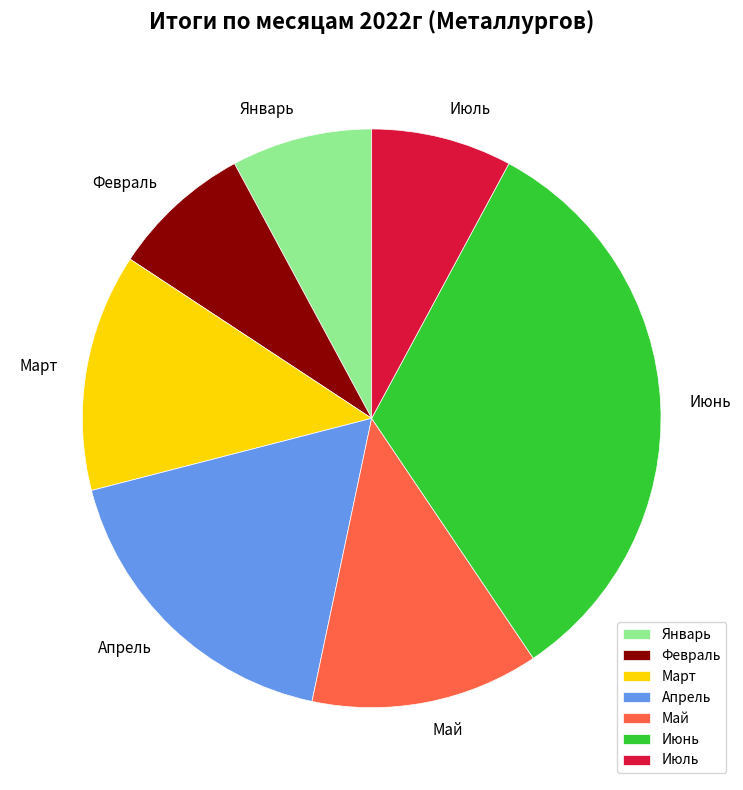

Does Апрель represent more than half of the total?

No